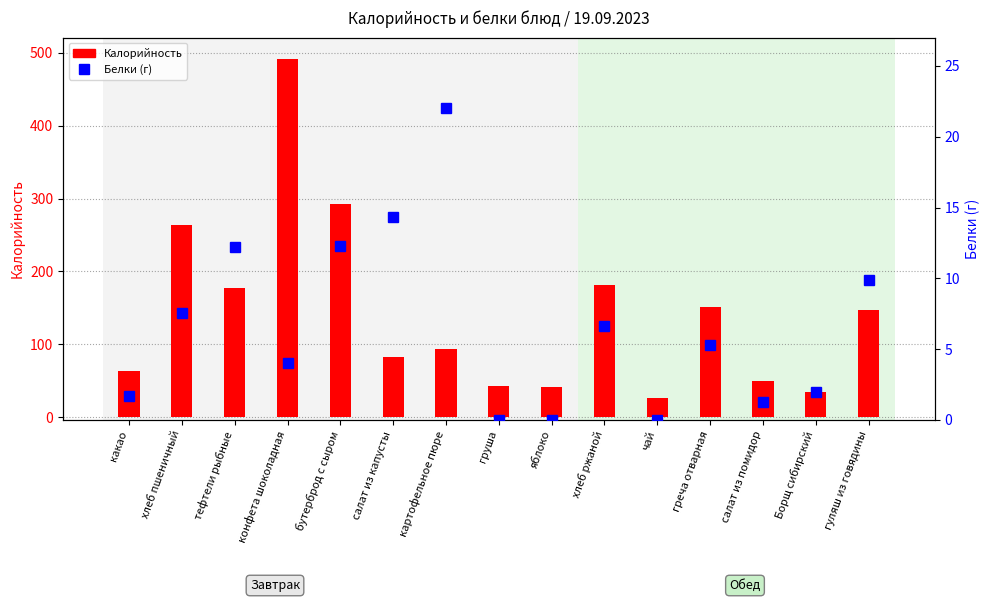

Rank the series at груша from lowest to highest value.

Белки (г), Калорийность